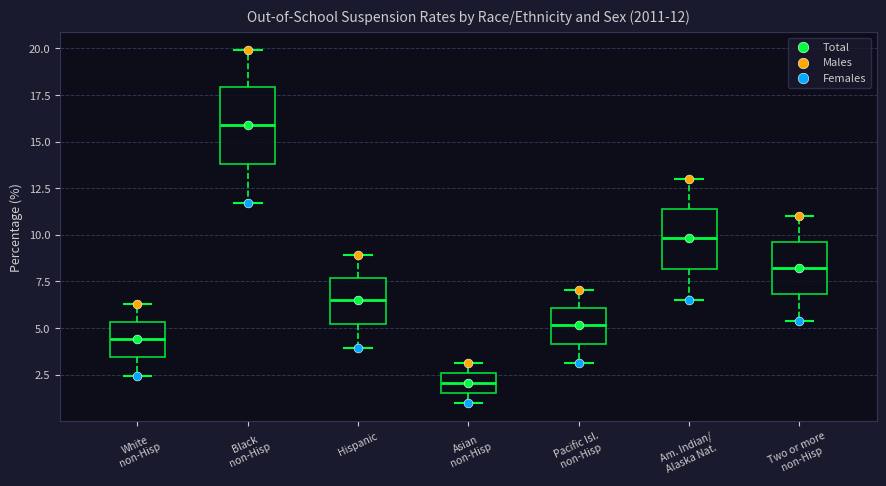

Comparing the boxes themselves (not the whiskers), which one is the tallest?

Black non-Hisp